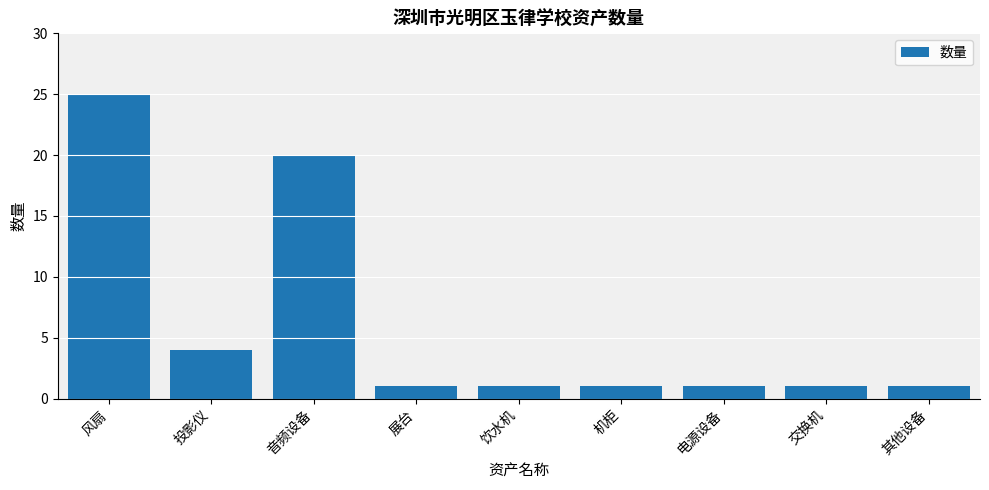

The chart shows a value of 1 at 电源设备. True or false?

True